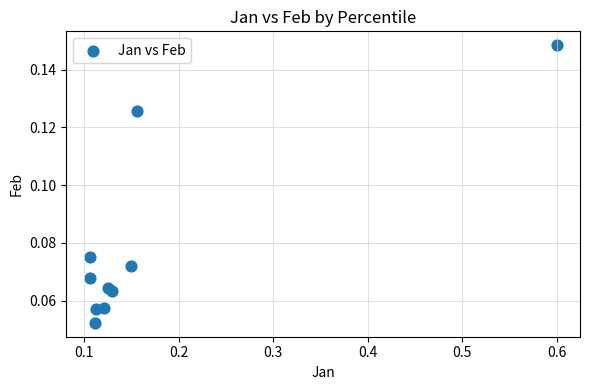

What is the range of X values (max minus min)?

0.5